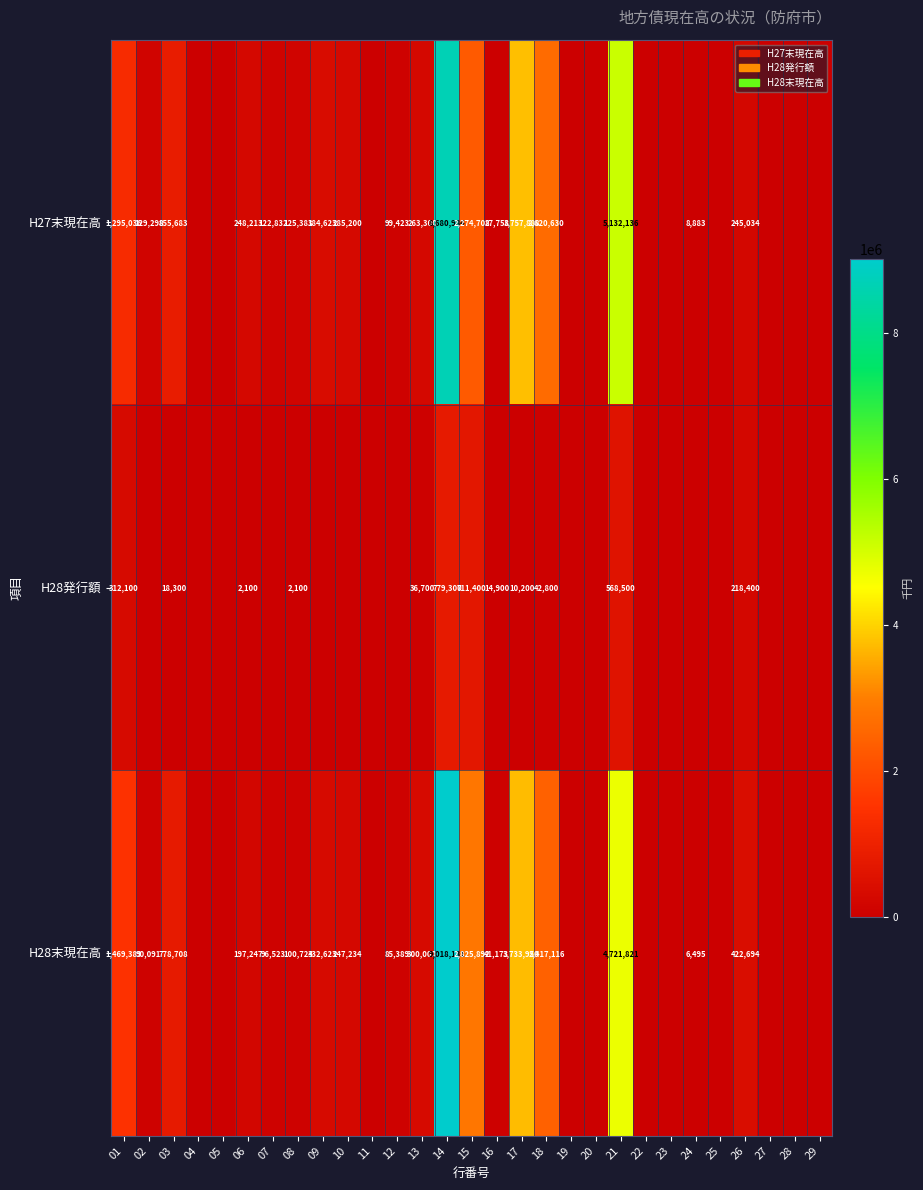

Rank the series at 01 from lowest to highest value.

H28発行額, H27末現在高, H28末現在高